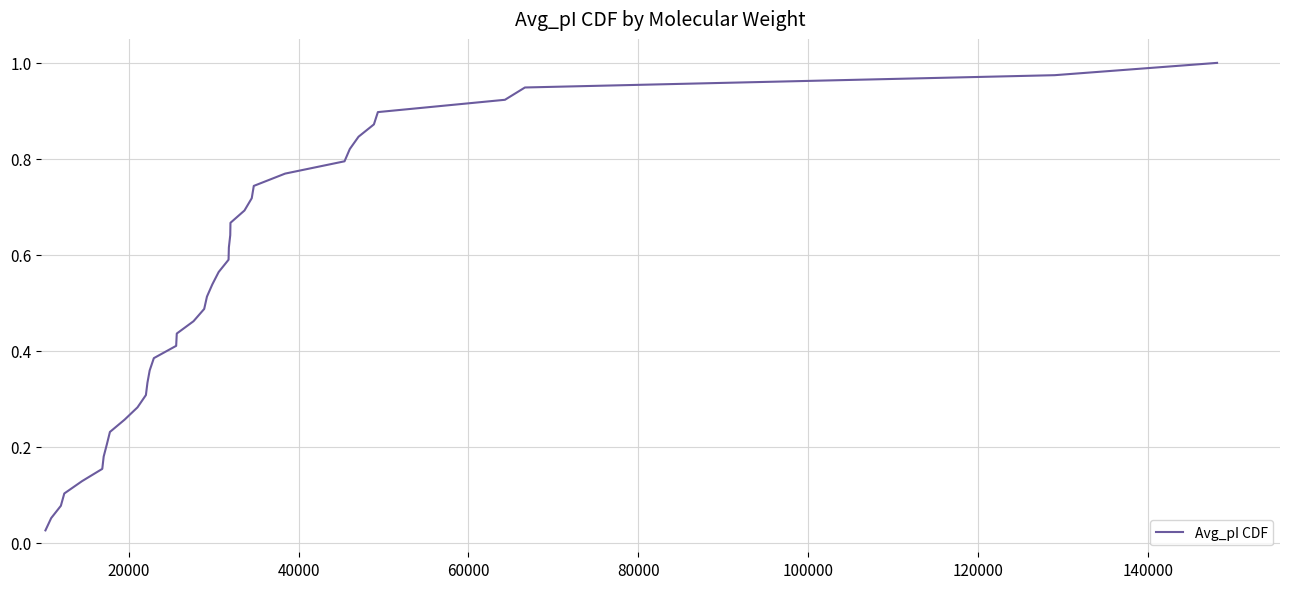

How many lines are shown in the chart?

1